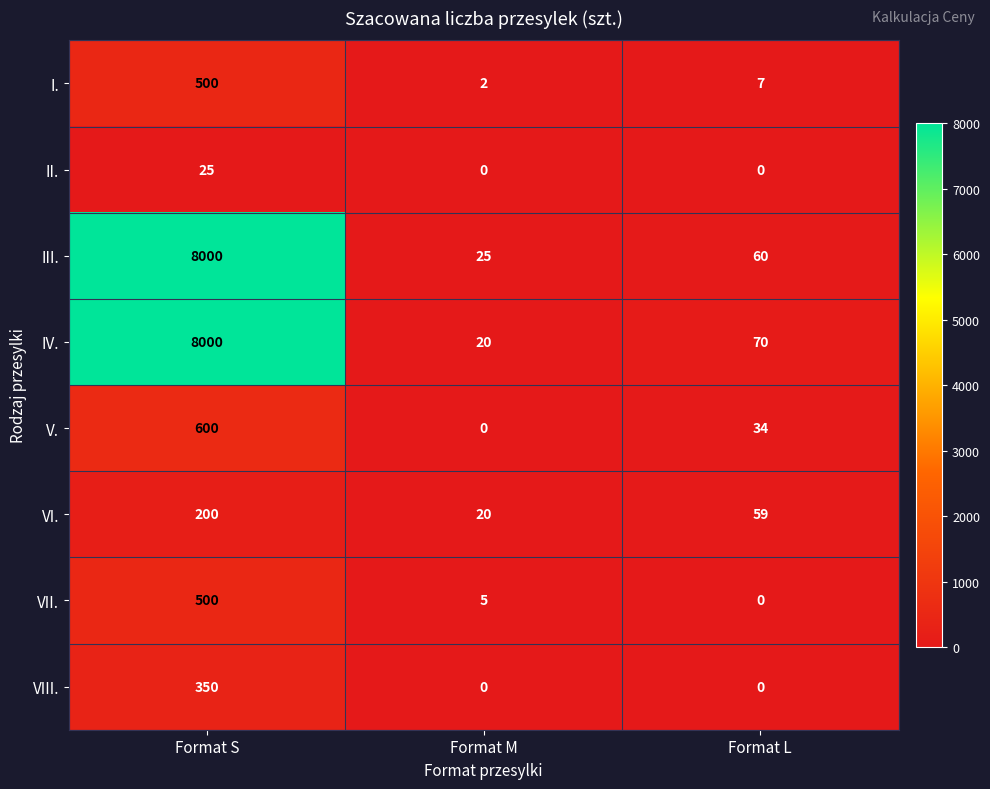

Rank the categories by III. value from lowest to highest.

Format M, Format L, Format S